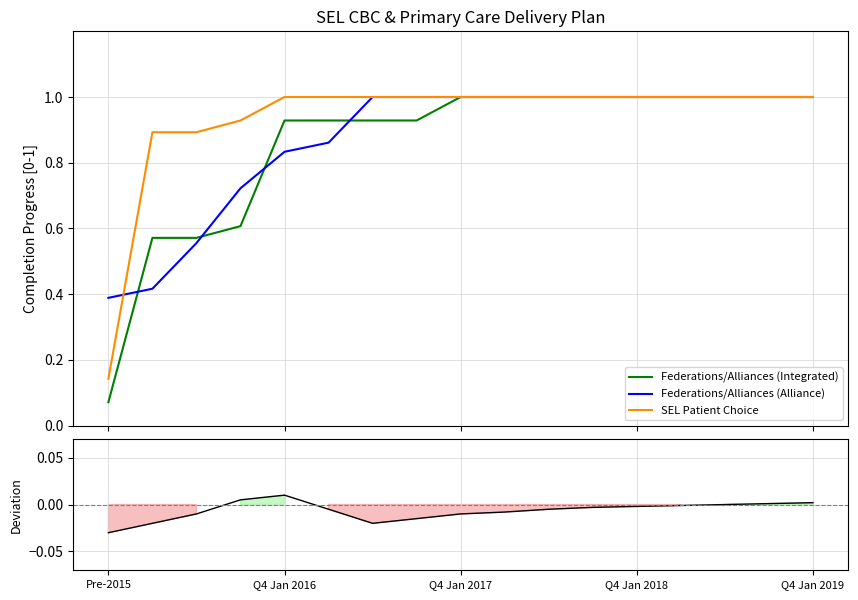

What is the maximum value for Federations/Alliances (Integrated)?

1.0